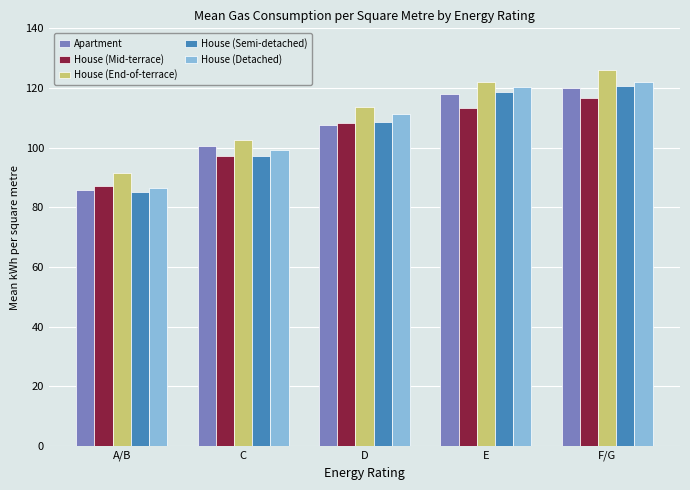

Is the value of House (End-of-terrace) at F/G greater than the value of House (Detached) at E?

Yes